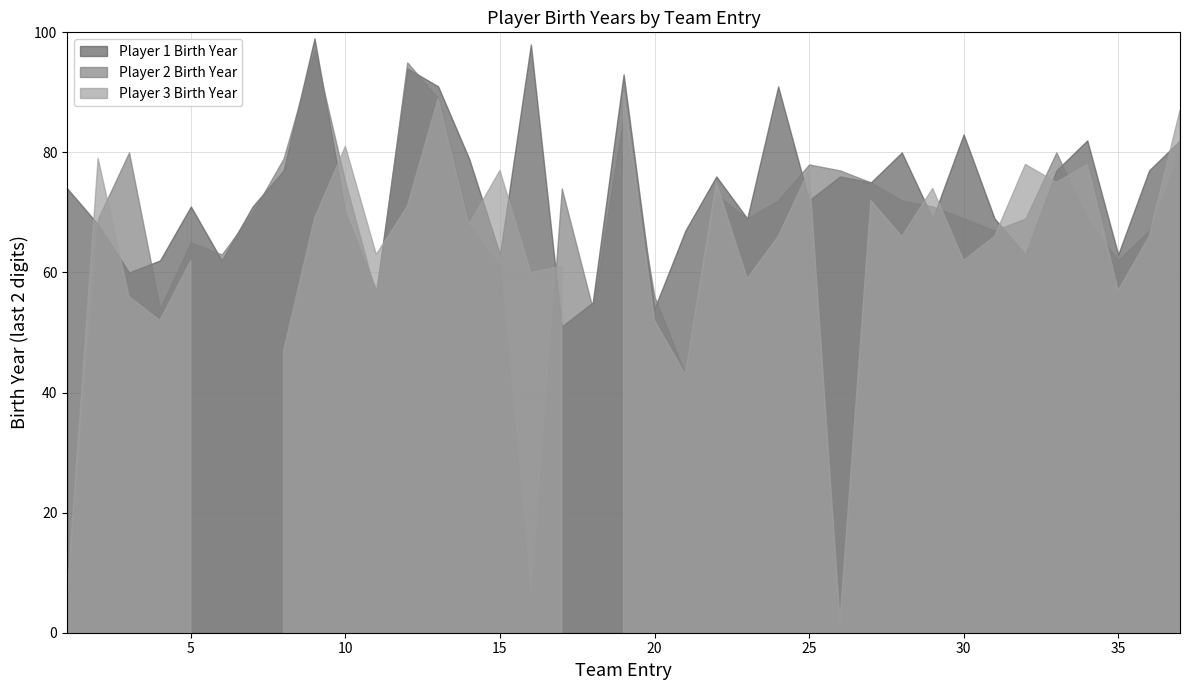

Reading right to left, transcribe all the data shown in this chart.

Player 1 Birth Year: 82	77	63	82	77	63	69	83	69	80	75	76	72	91	69	76	67	54	93	55	51	98	63	79	91	94	57	70	99	77	71	62	71	62	60	68	74
Player 2 Birth Year: 80	67	62	69	80	69	67	69	71	72	75	77	78	72	69	73	43	56	86	54	74	5	61	68	89	95	56	75	97	79	70	63	65	54	80	69	6
Player 3 Birth Year: 87	66	57	78	75	78	66	62	74	66	72	2	77	66	59	75	43	52	90	0	61	60	77	68	89	71	63	81	69	47	0	0	62	52	56	79	6